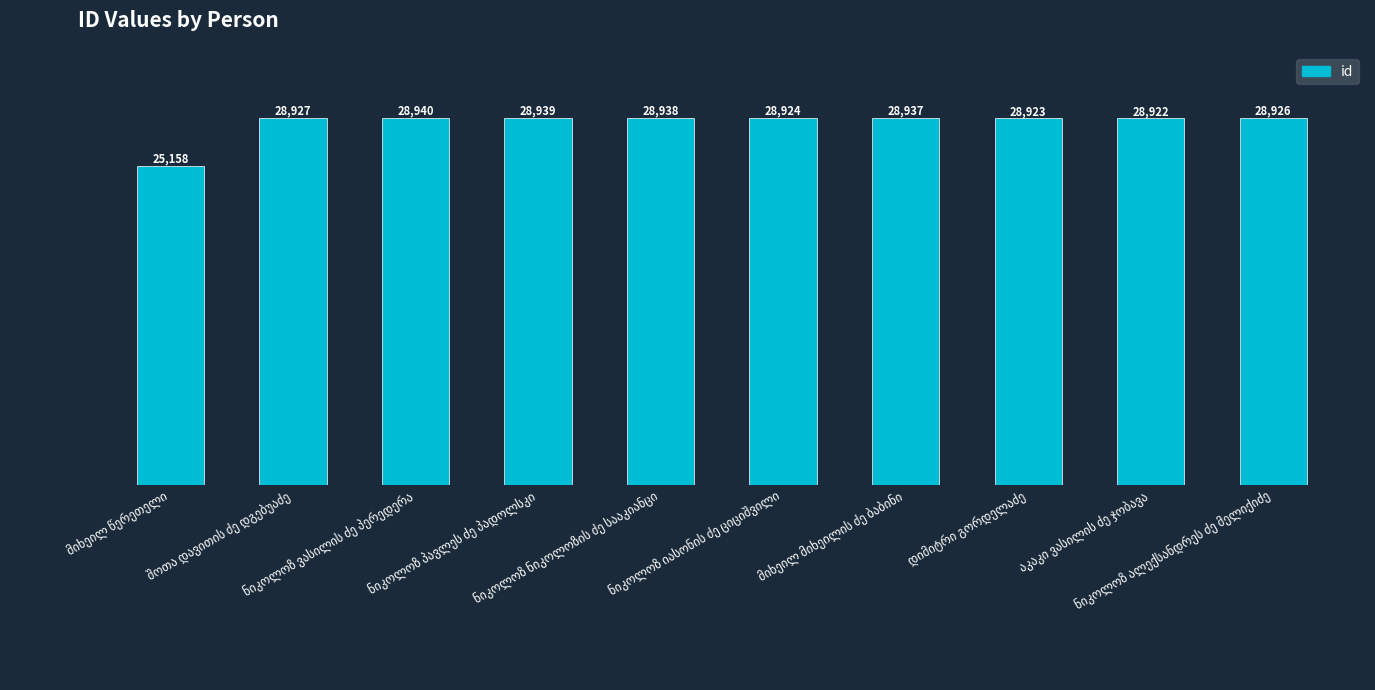

What is the value of the 6th bar from the left?

28924